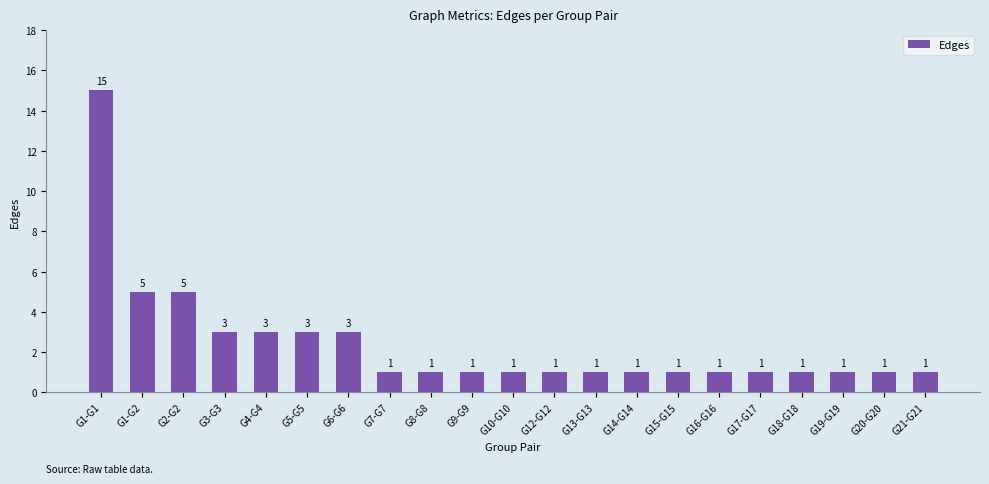

At which category does the chart reach its peak across all series?

G1-G1